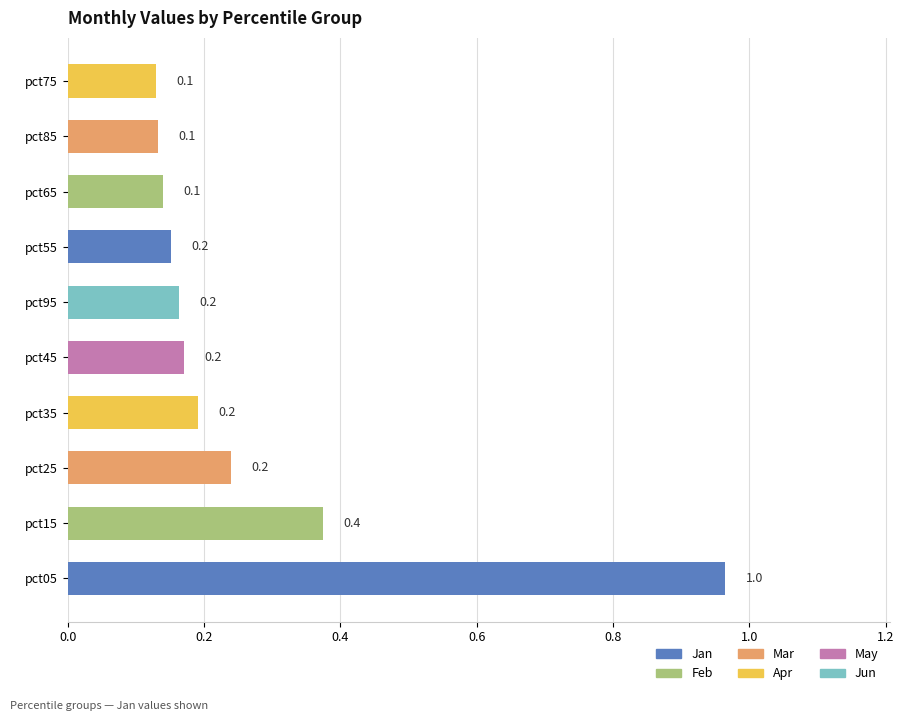

Reading bottom to top, list all the values displayed in this chart.

pct05=1.0	pct15=0.4	pct25=0.2	pct35=0.2	pct45=0.2	pct95=0.2	pct55=0.2	pct65=0.1	pct85=0.1	pct75=0.1